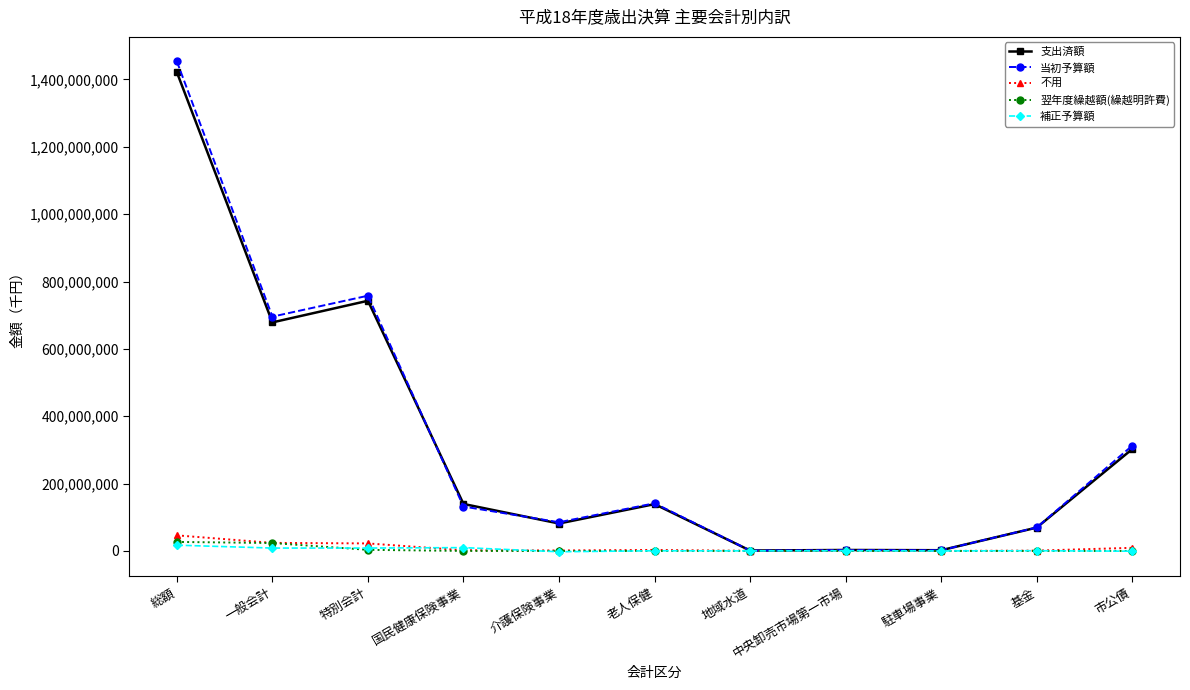

What is the label of the 10th point from the right?

一般会計